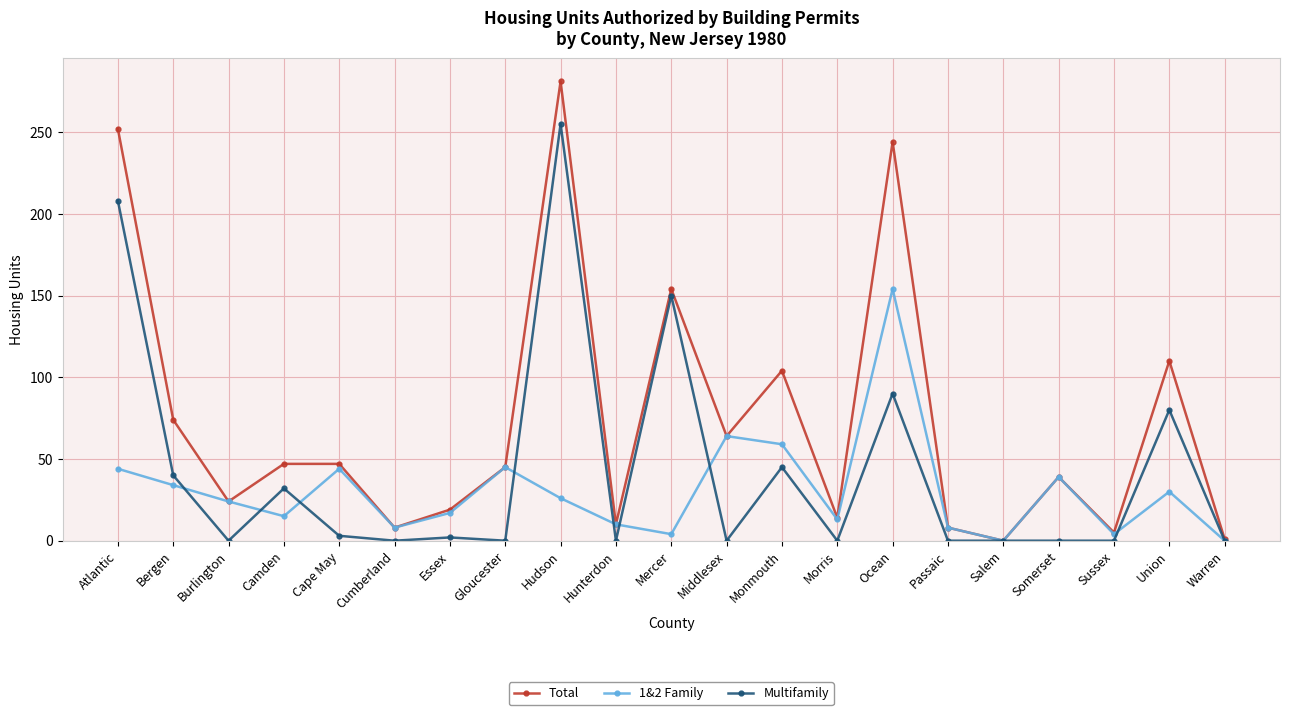

The Multifamily series shows 0 at Sussex. True or false?

True